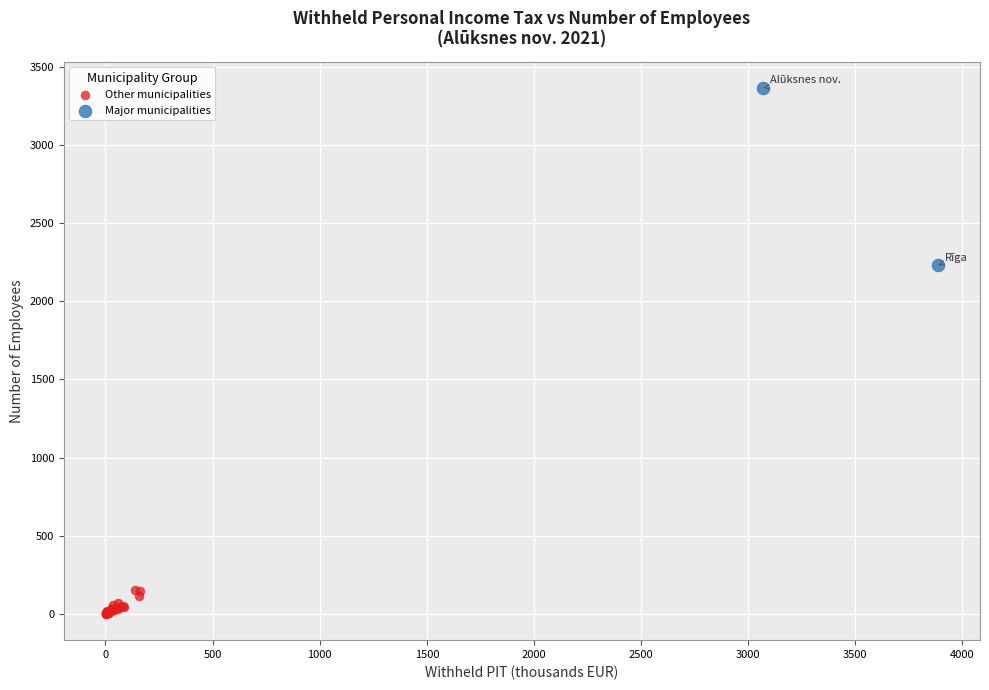

Which series reaches the maximum Y coordinate?

Major municipalities